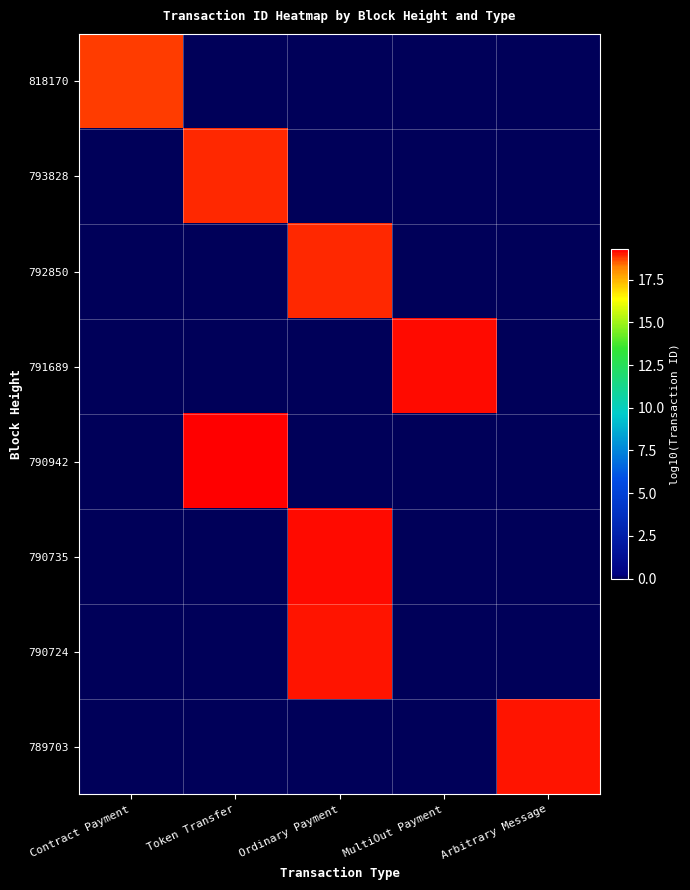

What is the difference between the highest and lowest values at MultiOut Payment?

19.1